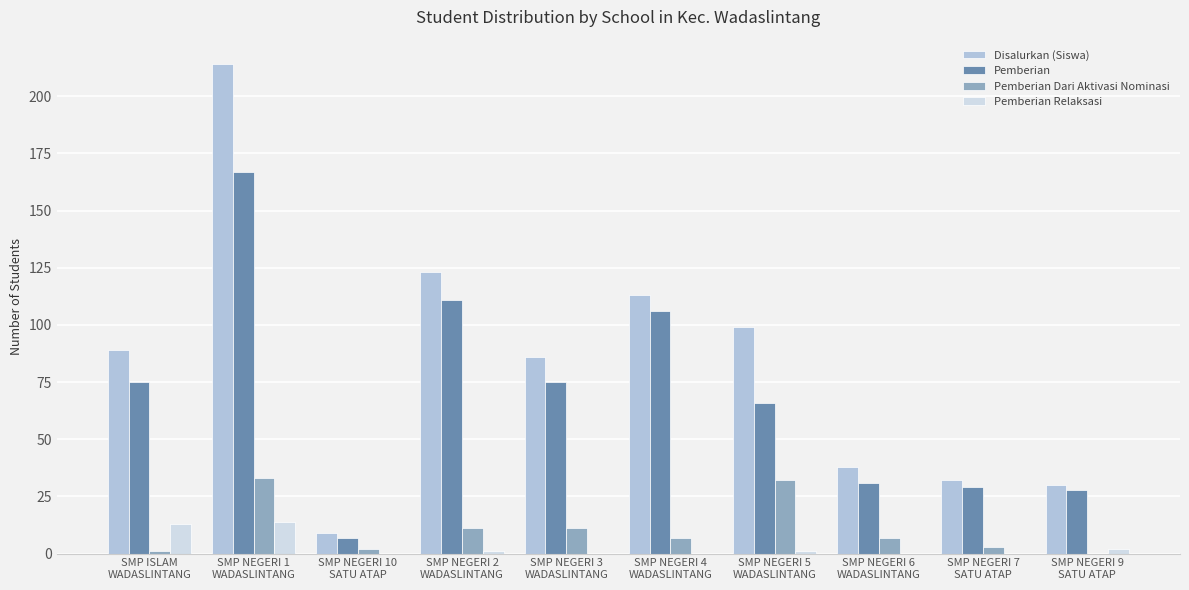

Count the number of data series in this chart.

4